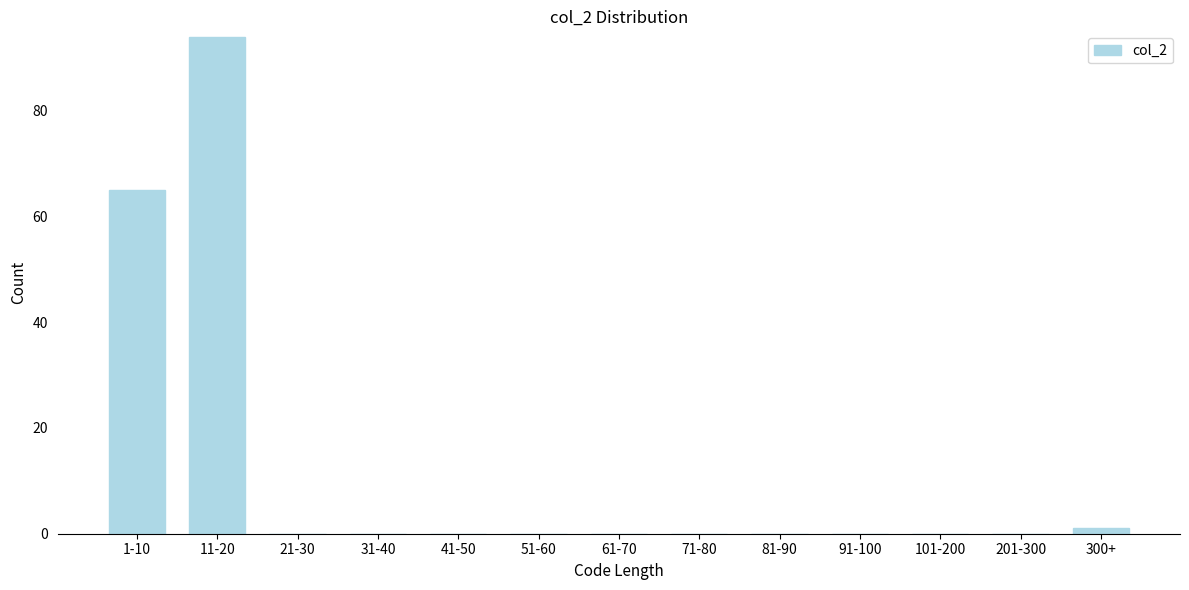

Reading left to right, extract all data points from this chart.

1-10=65	11-20=94	21-30=0	31-40=0	41-50=0	51-60=0	61-70=0	71-80=0	81-90=0	91-100=0	101-200=0	201-300=0	300+=1